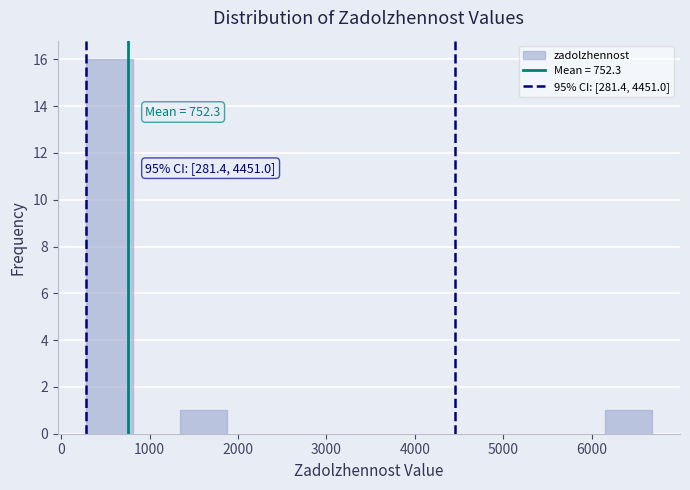

Which range on the x-axis has the tallest bar?

300 to 800